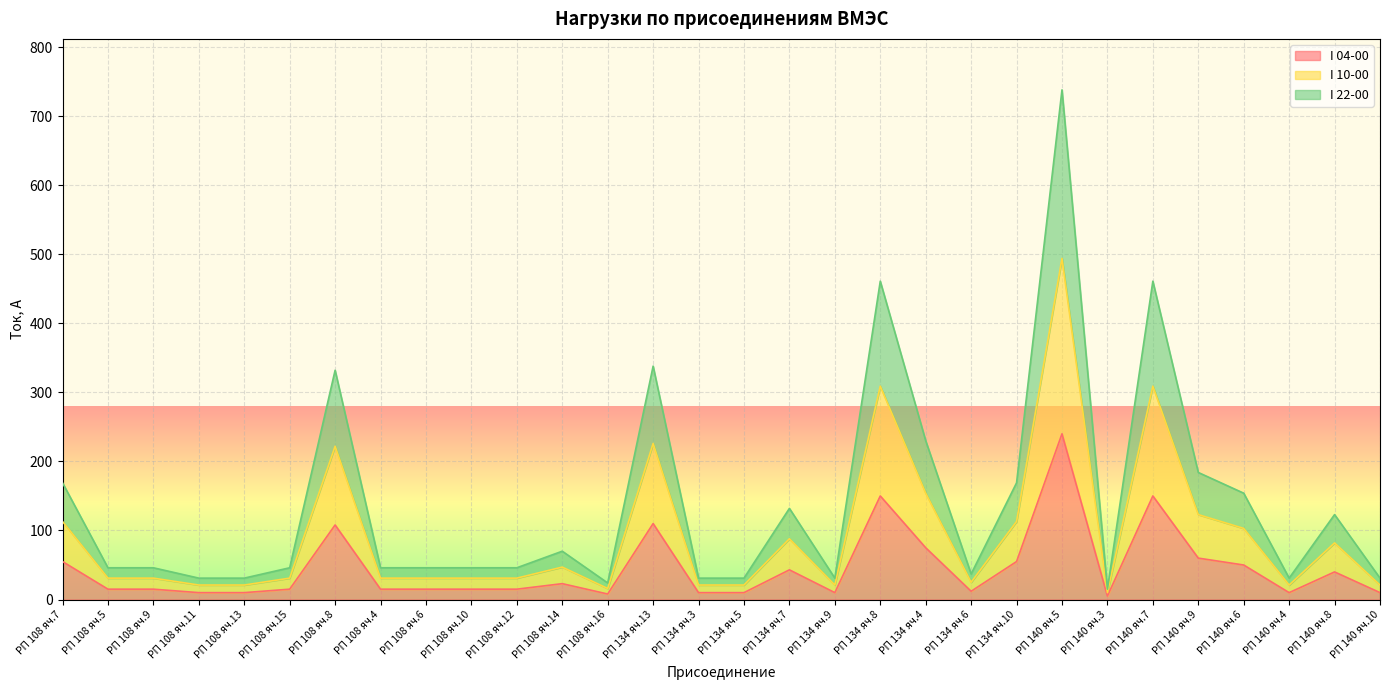

Which series has the largest range (max minus min)?

I 22-00